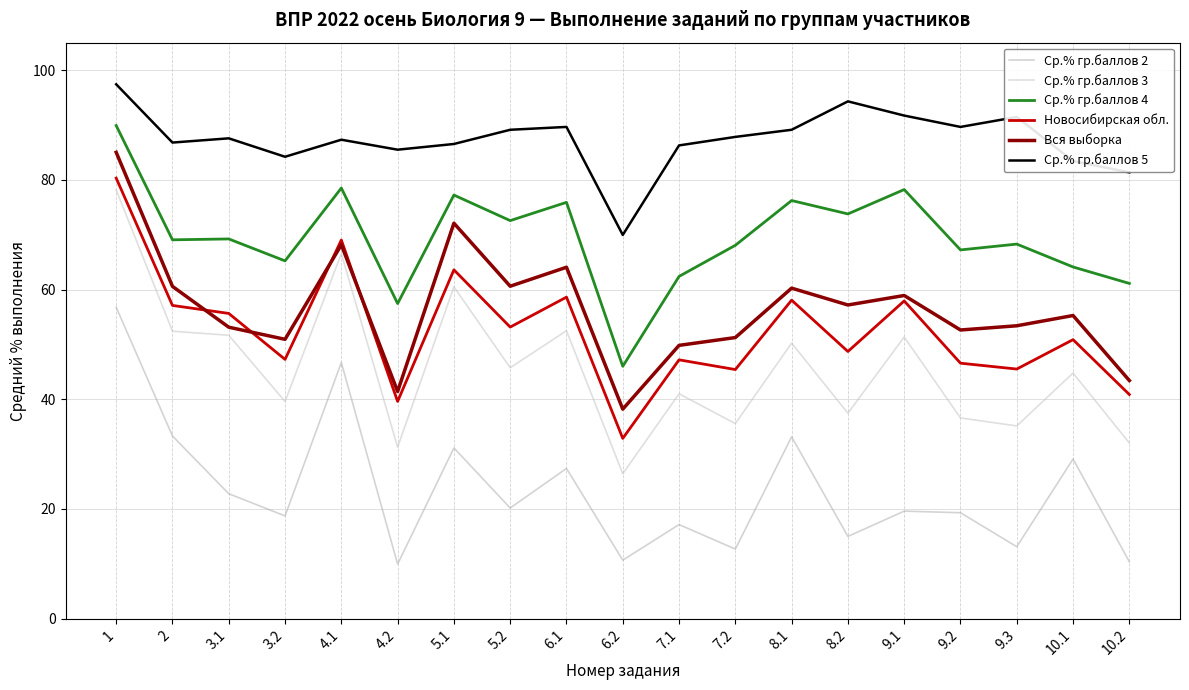

How many values in the Ср.% гр.баллов 4 series exceed 69?

10